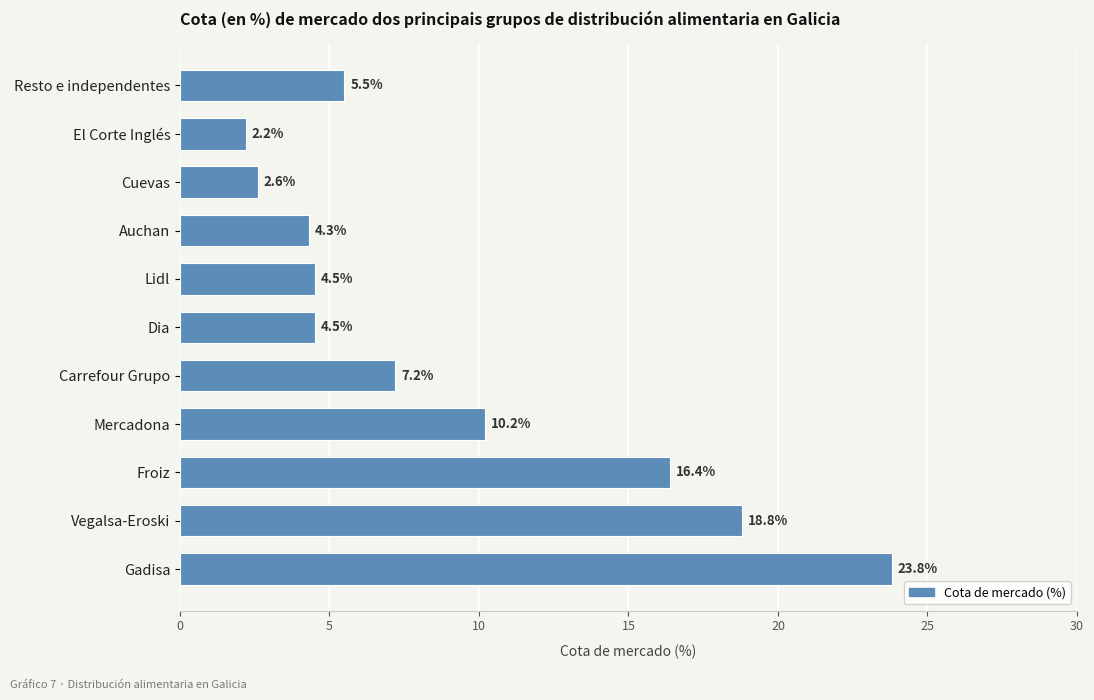

What is the difference between the maximum and minimum values?

21.6